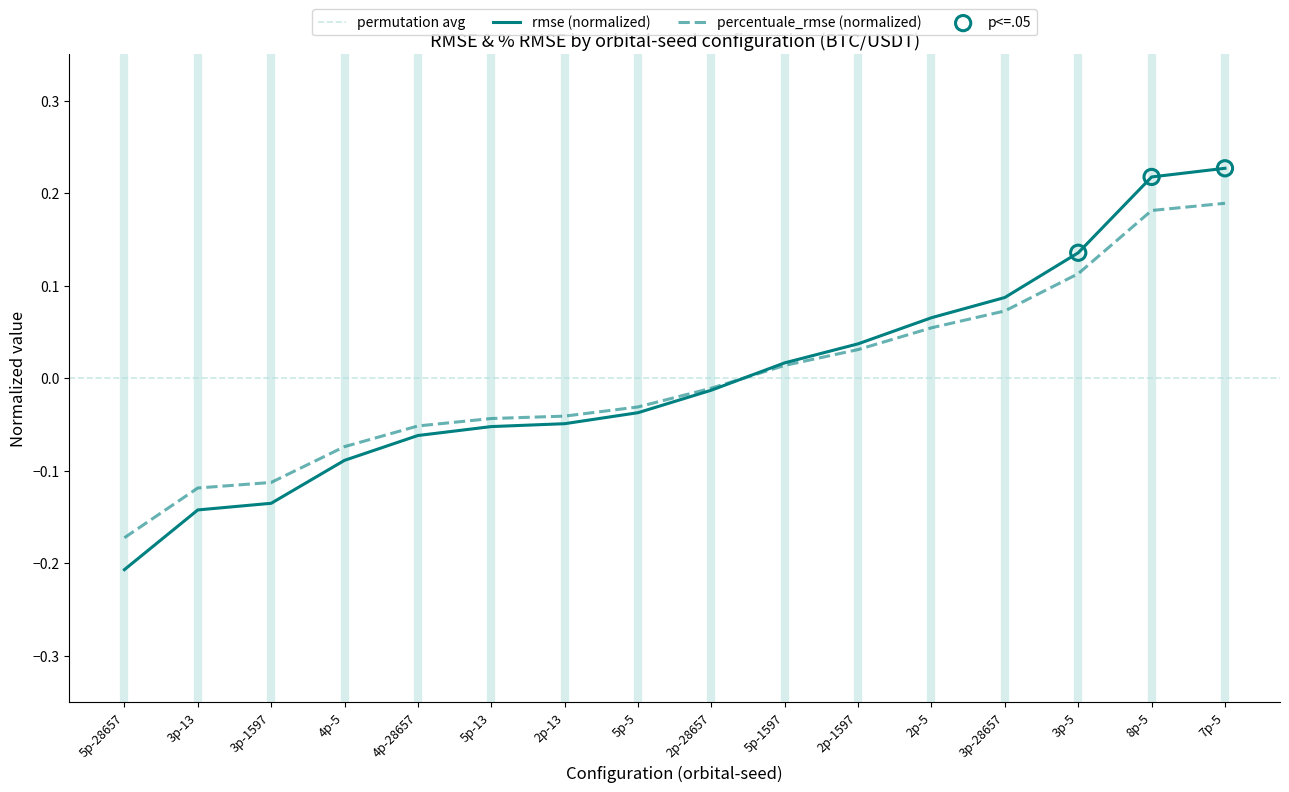

Which series has the largest total across all categories?

rmse